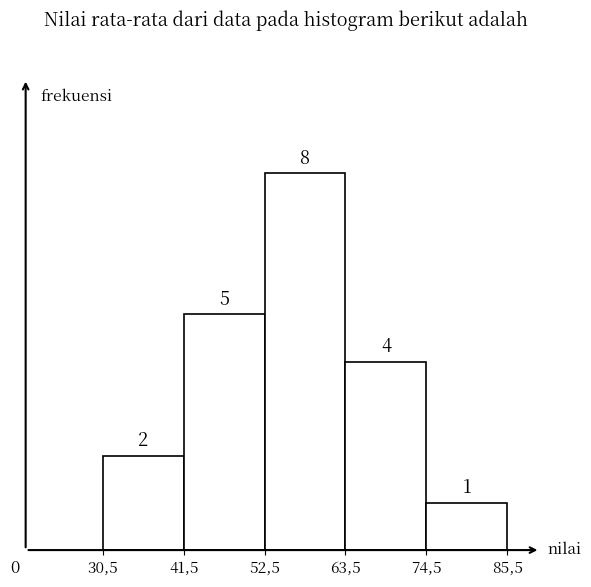

Reading left to right, extract all data points from this chart.

2	5	8	4	1